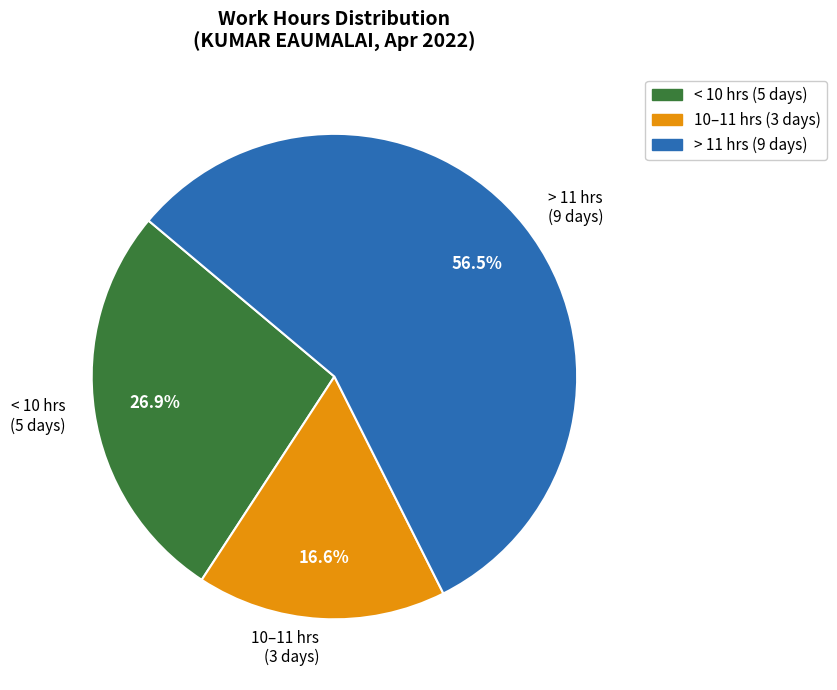

Which category has the biggest portion of the pie?

> 11 hrs (9 days)